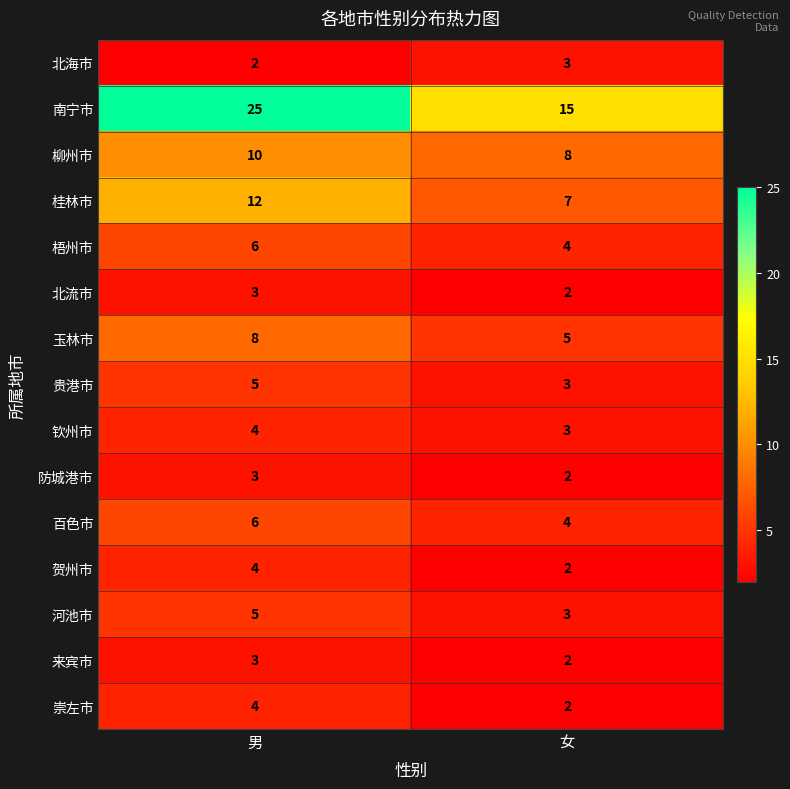

What is the total value across all series at 男?

100